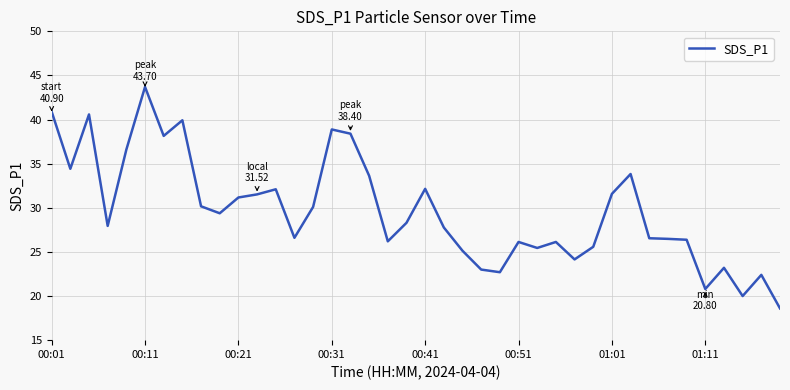

What is the average value?

29.7